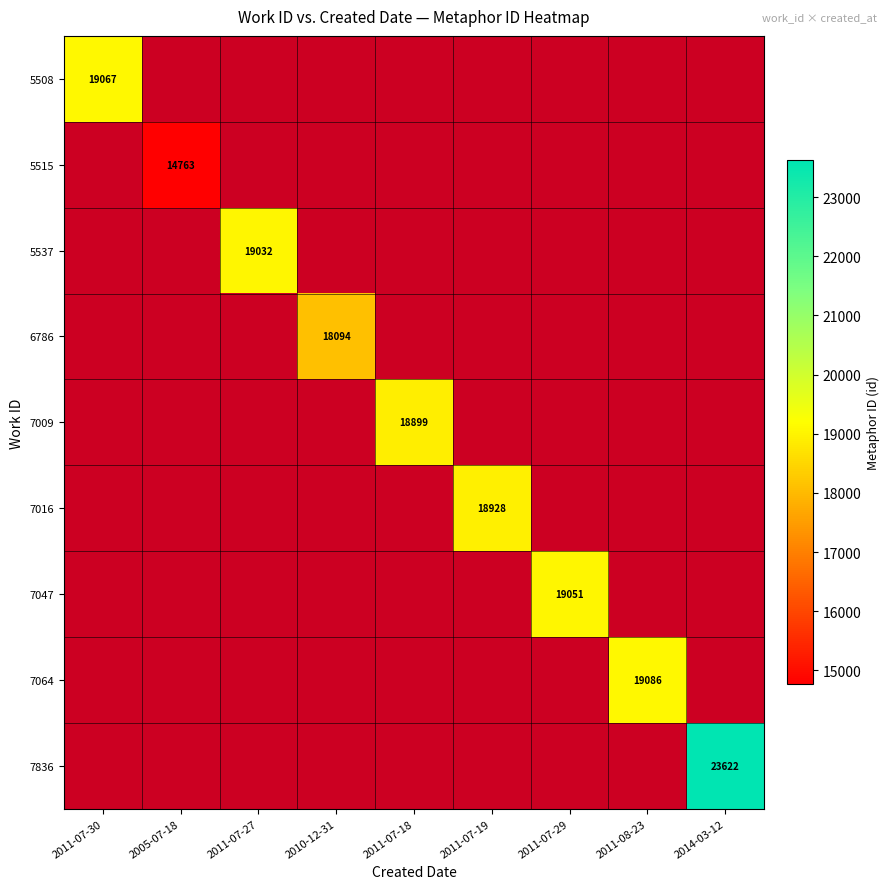

The value of 5515 at 2005-07-18 is 14763. True or false?

True